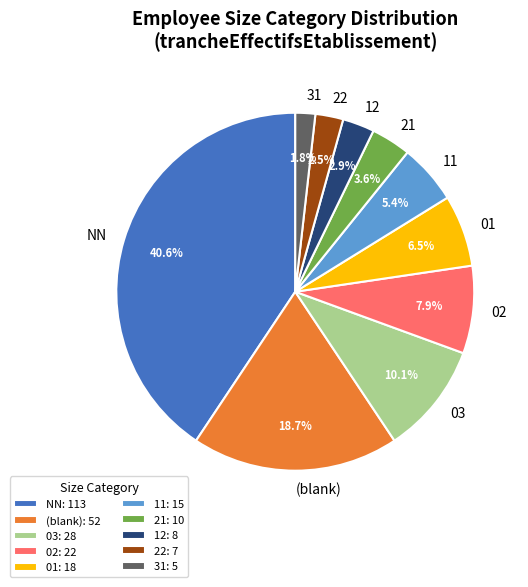

The 01 slice represents 1% of the pie. True or false?

False